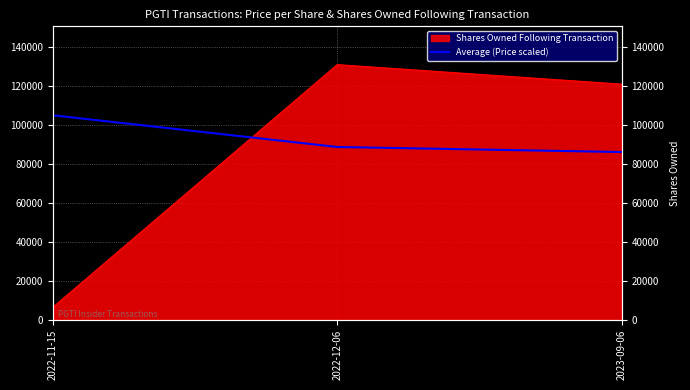

What is the sum of all values?

279278.9